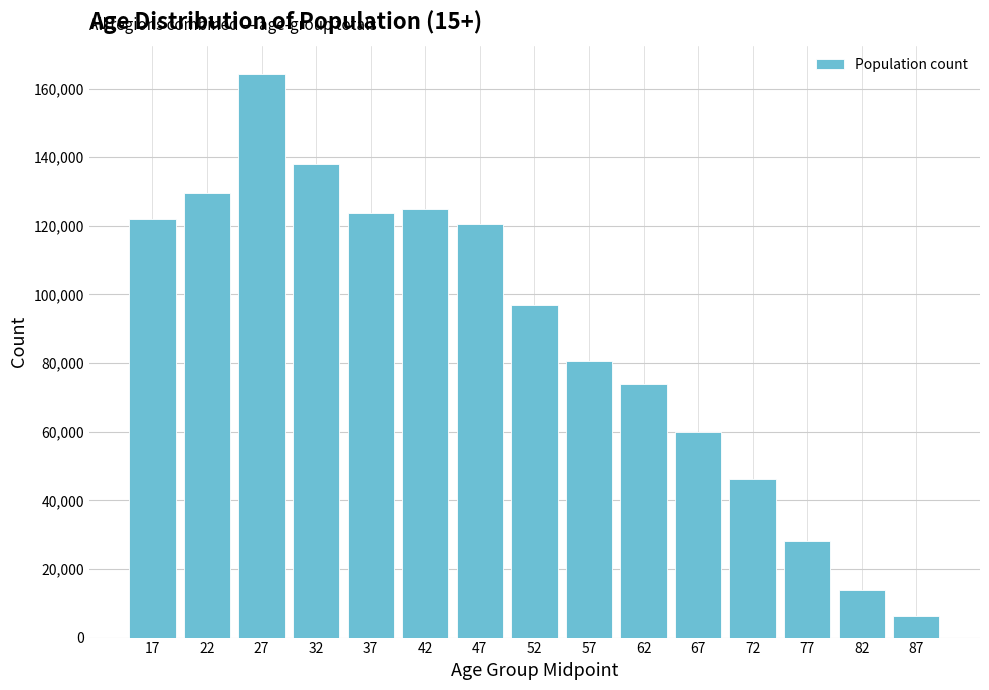

Reading left to right, list all the values displayed in this chart.

17=121882	22=129463	27=164317	32=138109	37=123847	42=124814	47=120489	52=96927	57=80704	62=73840	67=59868	72=46219	77=28246	82=13729	87=6309